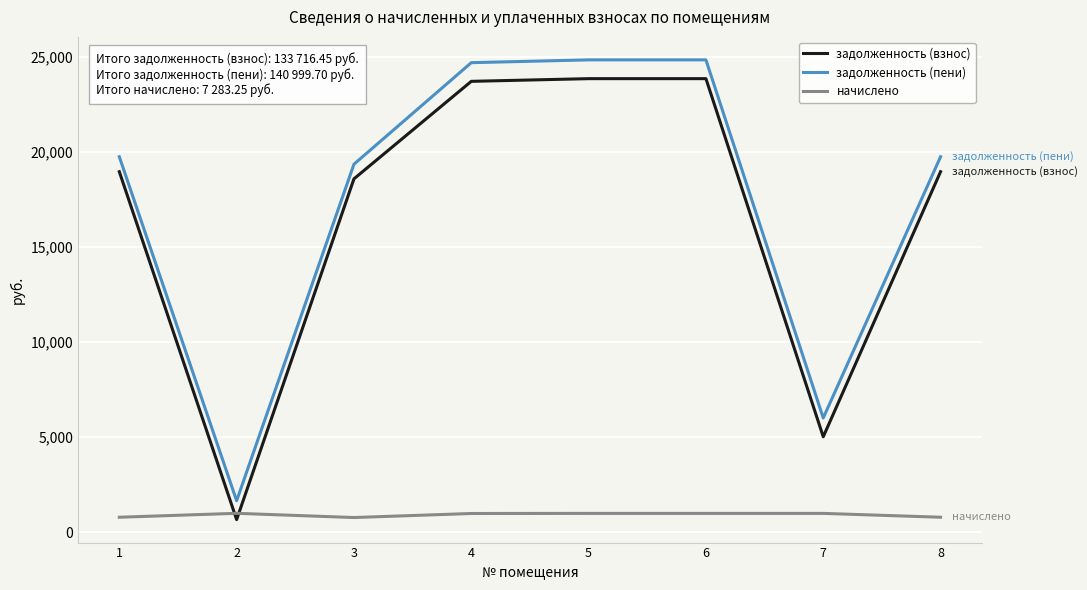

Is the value of задолженность (пени) at 7 greater than the value of задолженность (взнос) at 4?

No